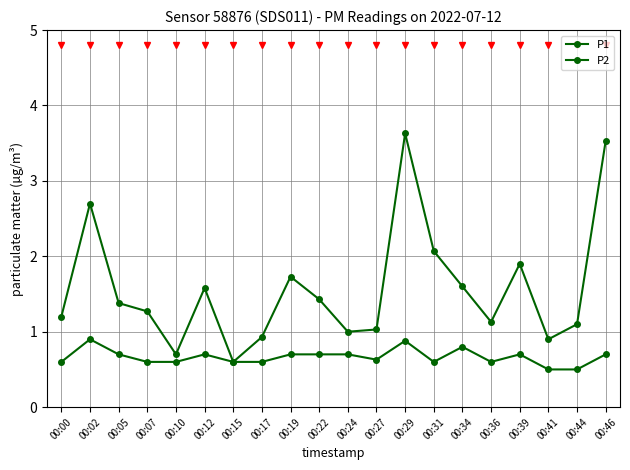

Reading right to left, extract all data points from this chart.

P1: 00:46=3.5	00:44=1.1	00:41=0.9	00:39=1.9	00:36=1.1	00:34=1.6	00:31=2.1	00:29=3.6	00:27=1.0	00:24=1.0	00:22=1.4	00:19=1.7	00:17=0.9	00:15=0.6	00:12=1.6	00:10=0.7	00:07=1.3	00:05=1.4	00:02=2.7	00:00=1.2
P2: 00:46=0.7	00:44=0.5	00:41=0.5	00:39=0.7	00:36=0.6	00:34=0.8	00:31=0.6	00:29=0.9	00:27=0.6	00:24=0.7	00:22=0.7	00:19=0.7	00:17=0.6	00:15=0.6	00:12=0.7	00:10=0.6	00:07=0.6	00:05=0.7	00:02=0.9	00:00=0.6